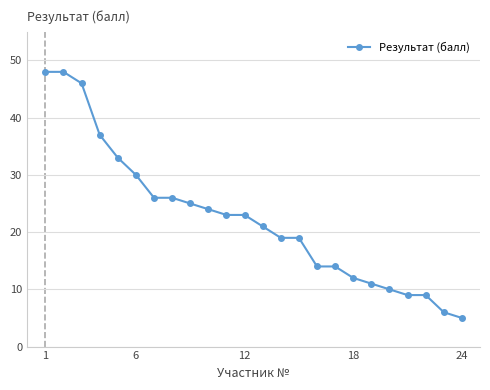

What is the difference between the second highest and minimum values?

43